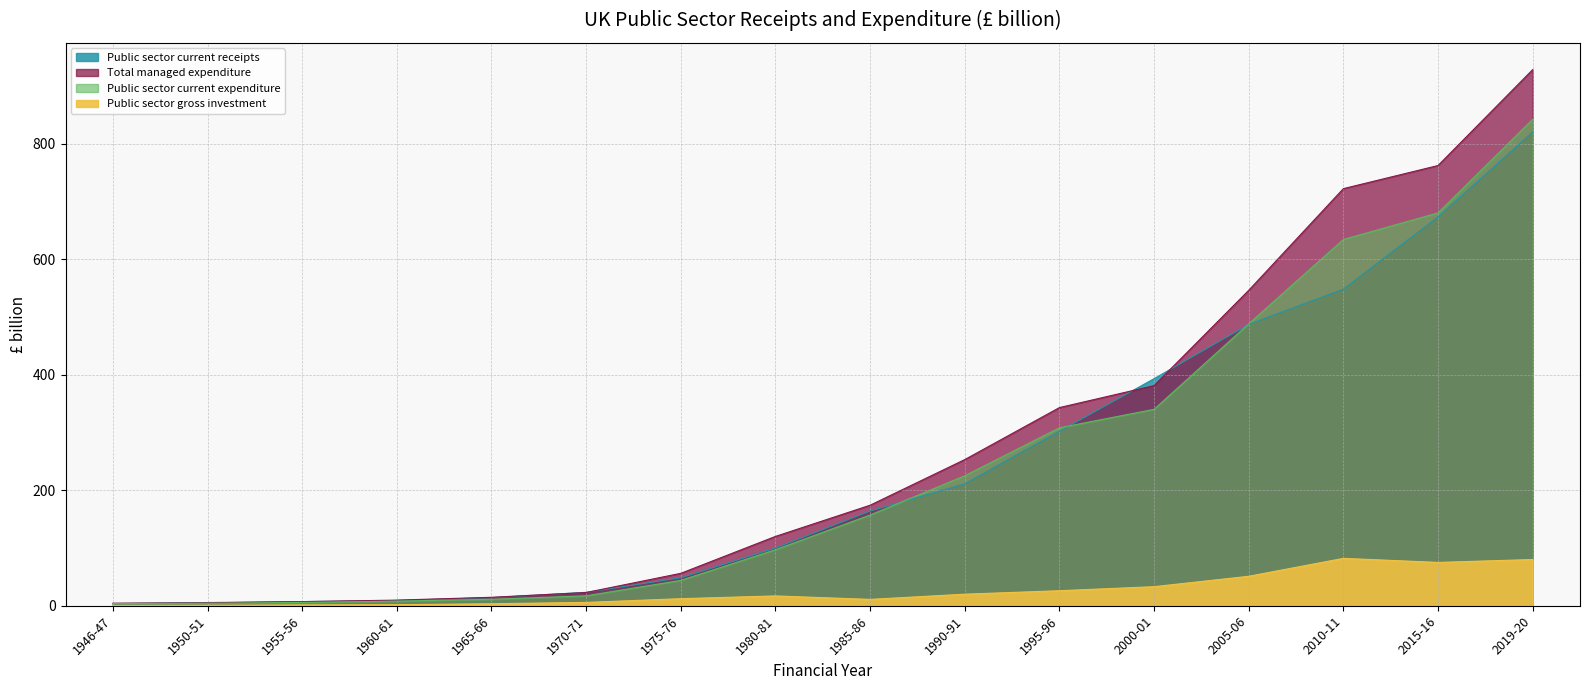

Where does the Total managed expenditure series first go above 174?

1990-91